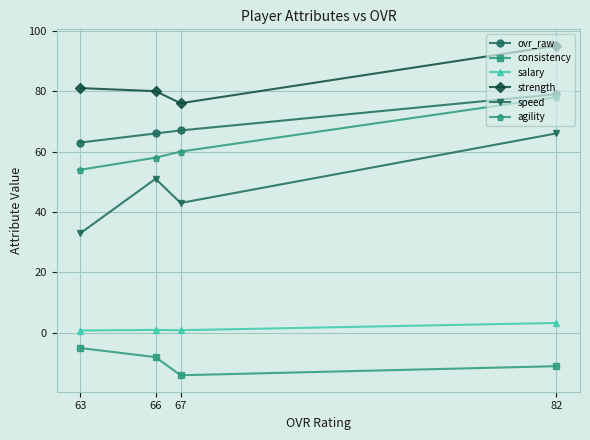

Between 63 and 82, which series saw the biggest shift?

speed